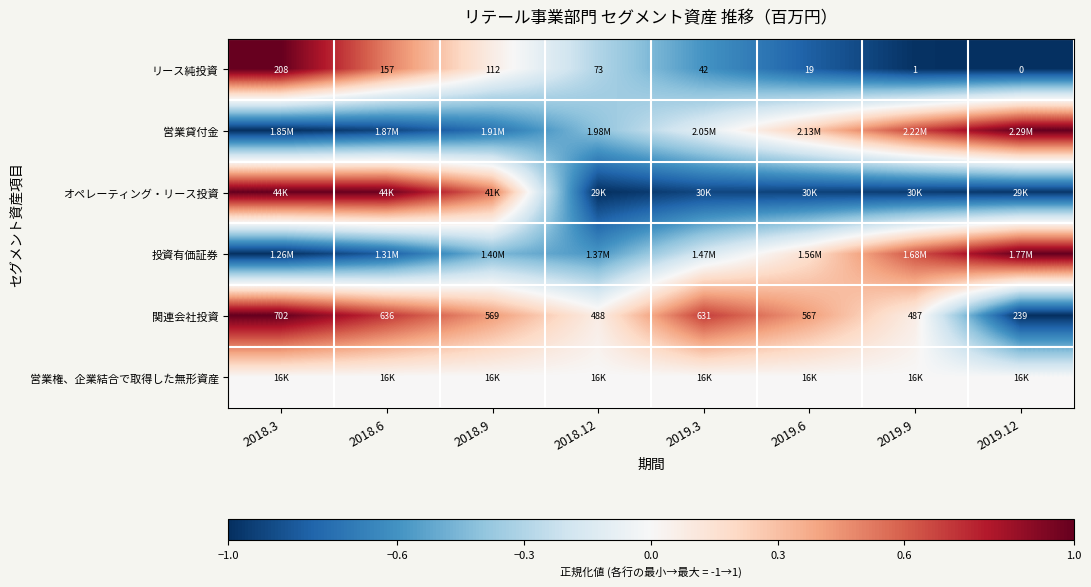

How many data points does each series have?

8